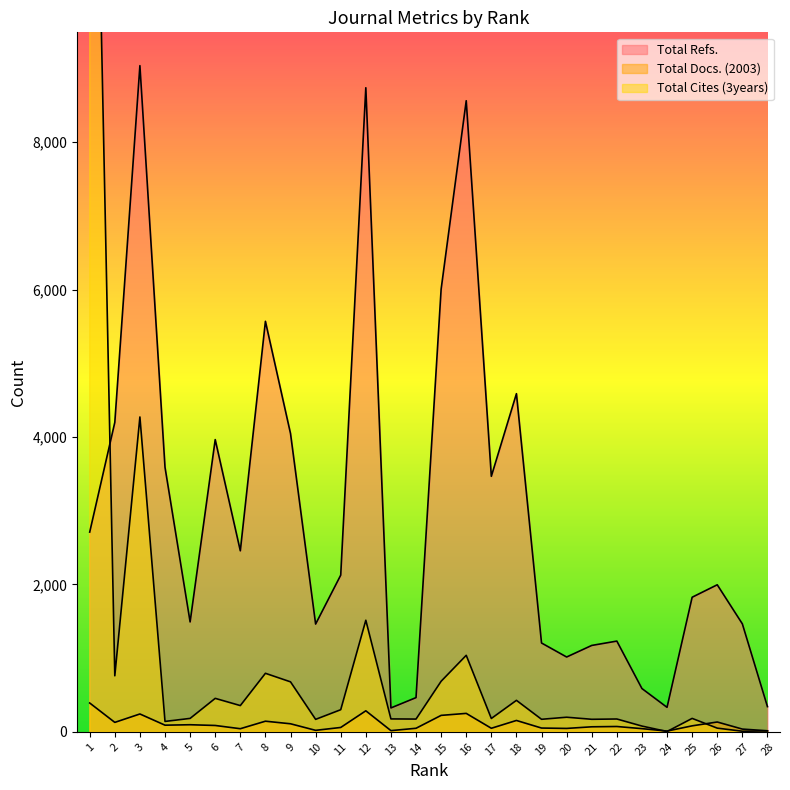

Rank the series by their average value, from lowest to highest.

Total Docs. (2003), Total Cites (3years), Total Refs.